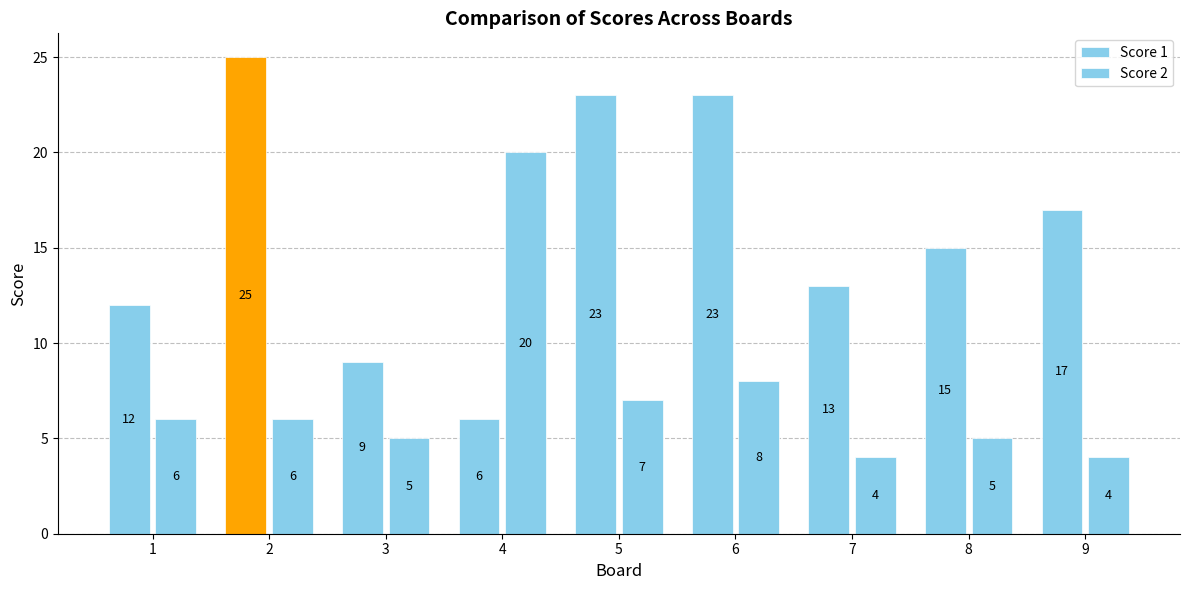

Is it true that Score 1 equals 19 at 7?

False